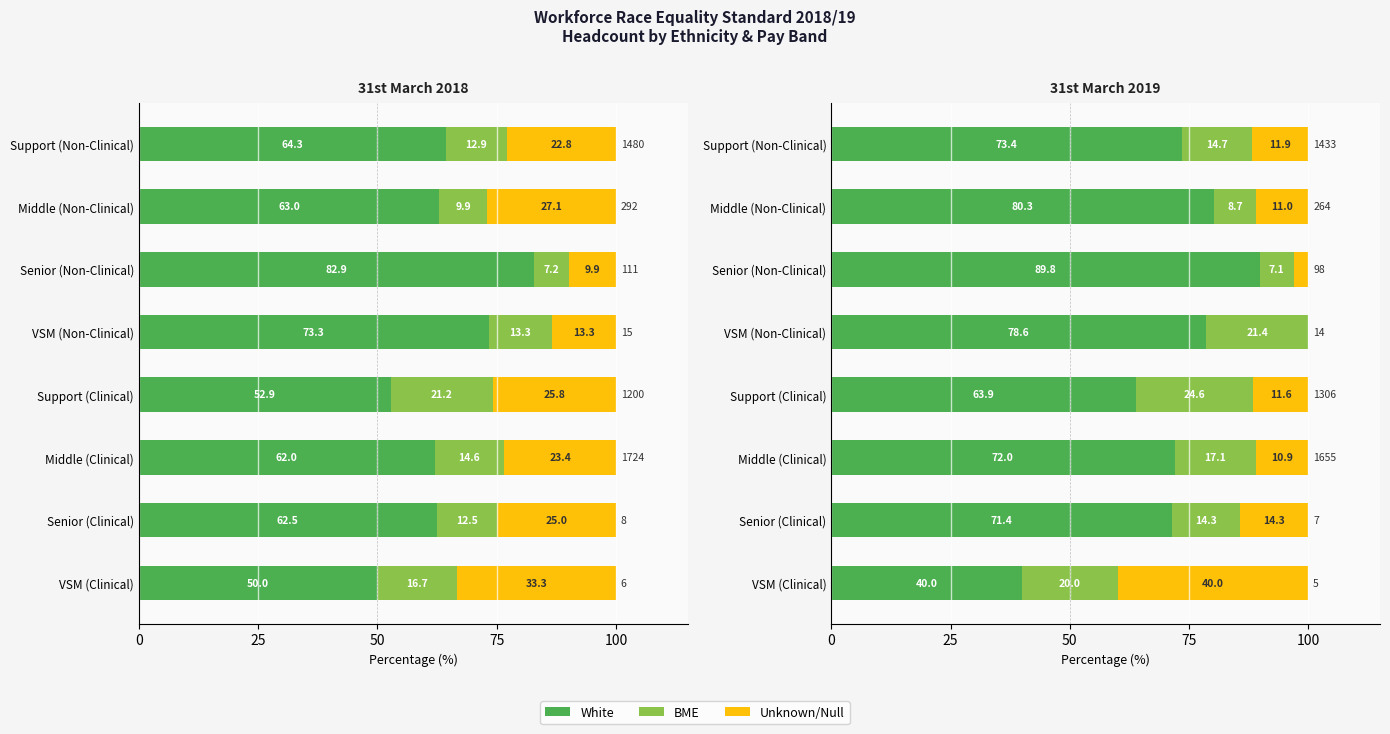

Which series has the largest range (max minus min)?

White